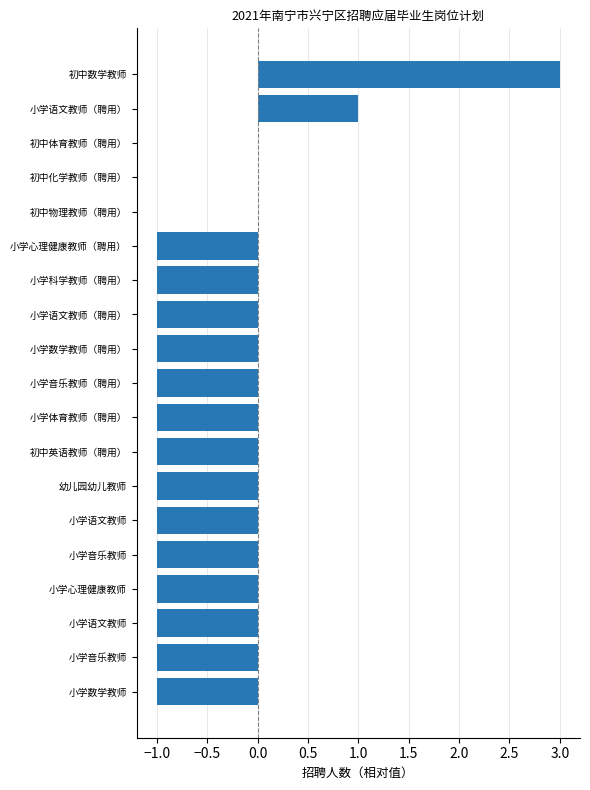

Are the bars horizontal?

Yes